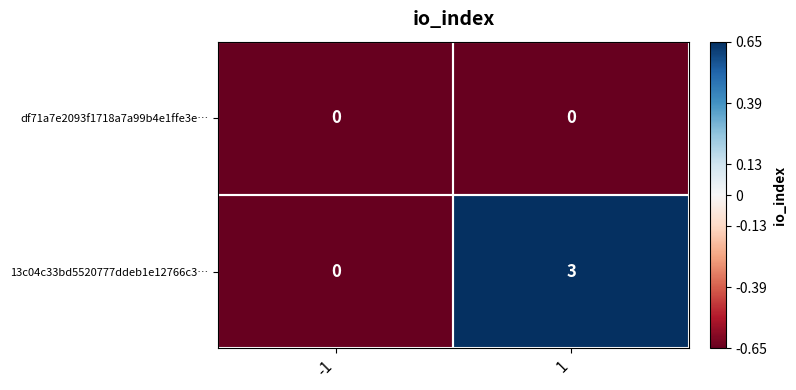

What is the approximate value of 13c04c33bd5520777ddeb1e12766c3… at 1?

3